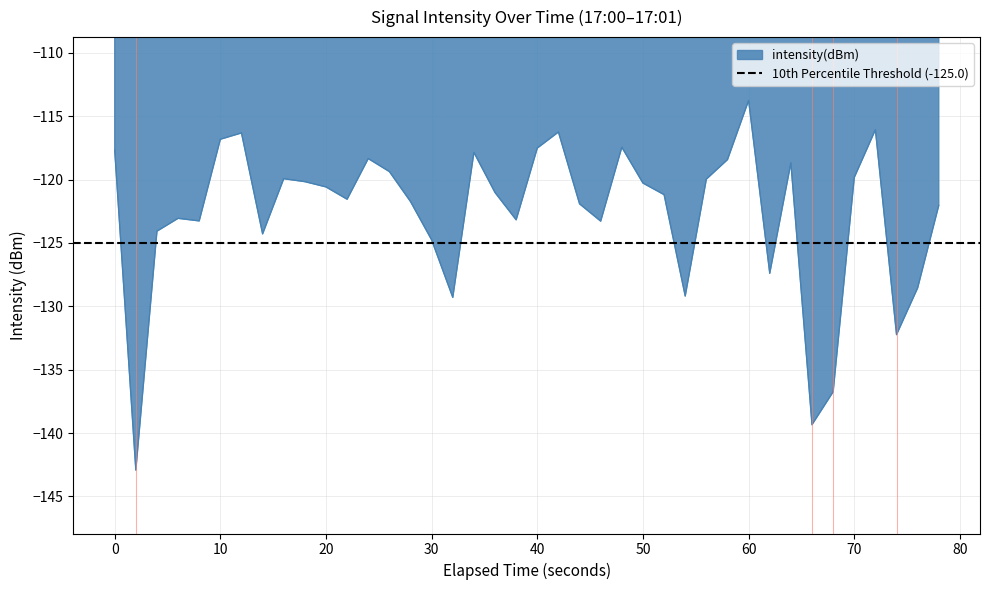

What is the maximum value for intensity(dBm)?

-113.8